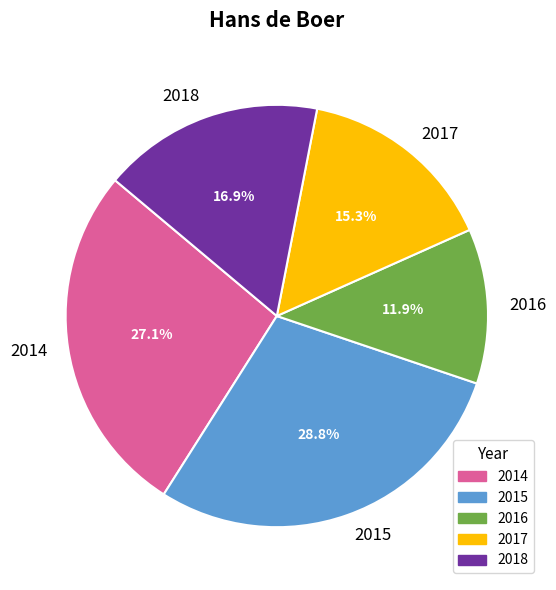

How many segments does this pie chart have?

5